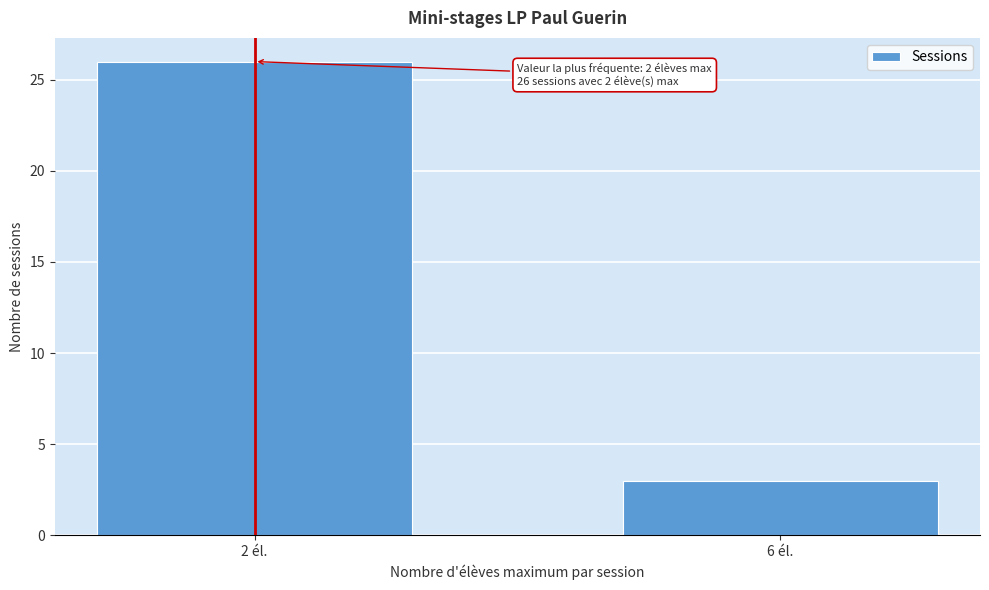

Reading left to right, transcribe all the data shown in this chart.

2 él.=26	6 él.=3